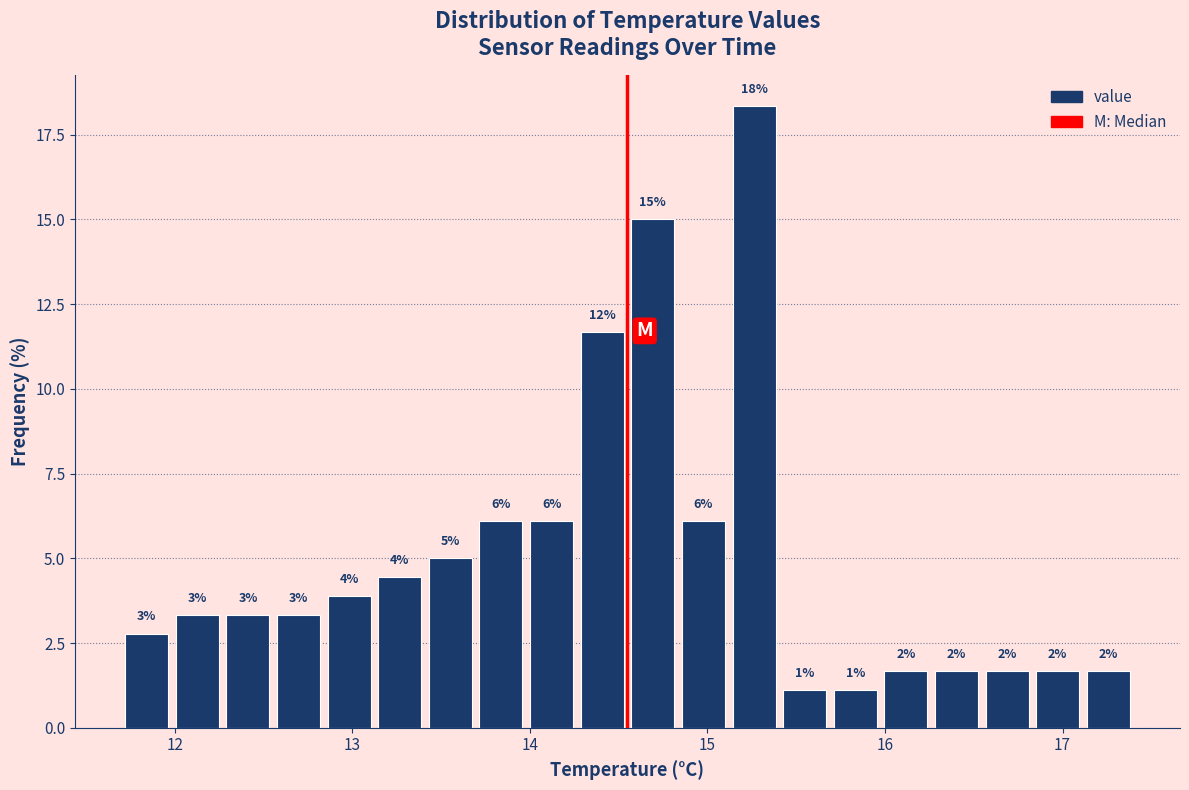

Read against the x-axis, roughly where is the centre of the tallest bar?

15.3